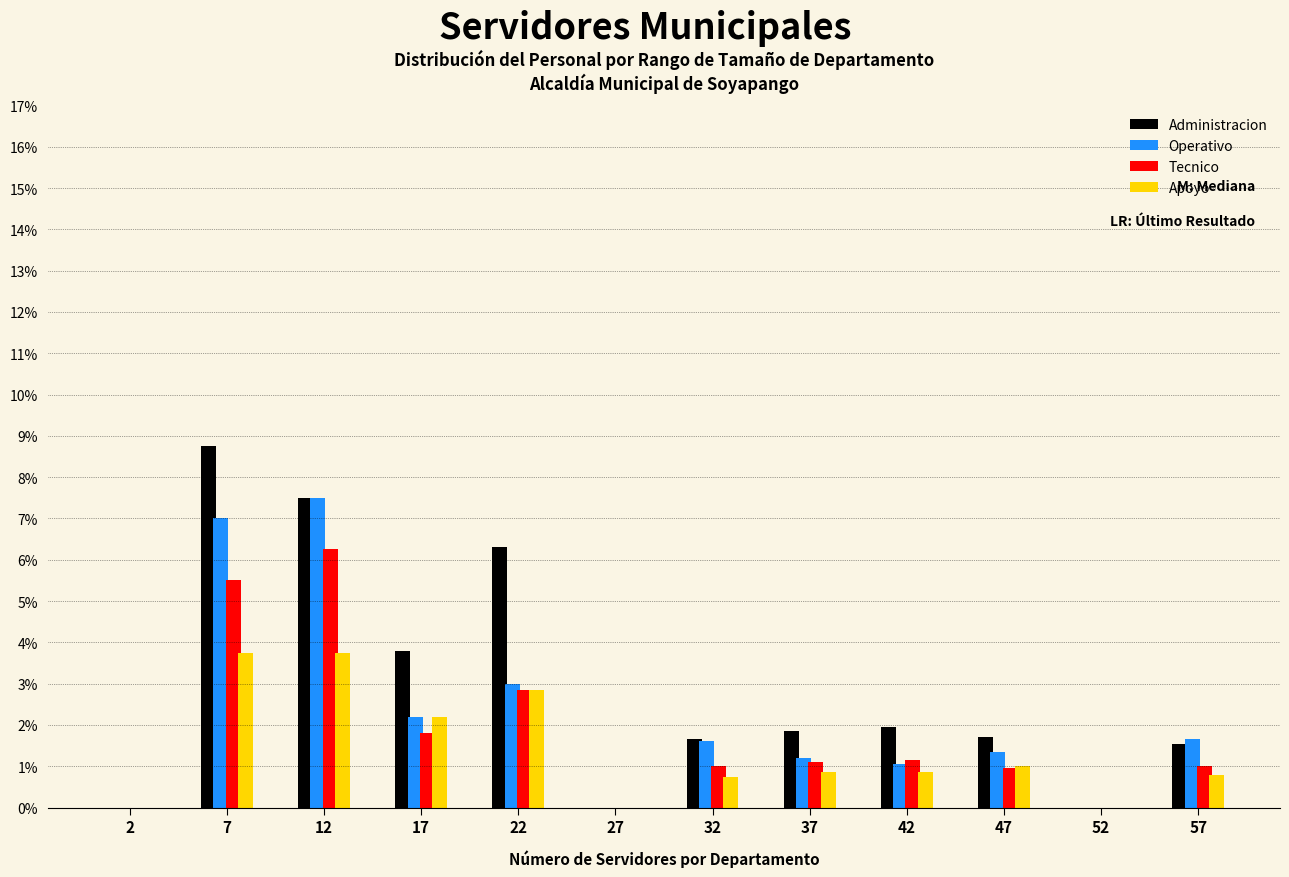

Reading left to right, list every range on the x-axis with the height of the bar of each series over it. The values are not printed on the chart, so give them approximately, as read against the axis.

0 to 5: Administracion=0	Operativo=0	Tecnico=0	Apoyo=0
5 to 10: Administracion=8.8	Operativo=7.0	Tecnico=5.5	Apoyo=3.8
10 to 15: Administracion=7.5	Operativo=7.5	Tecnico=6.3	Apoyo=3.8
15 to 20: Administracion=3.8	Operativo=2.2	Tecnico=1.8	Apoyo=2.2
20 to 25: Administracion=6.3	Operativo=3.0	Tecnico=2.9	Apoyo=2.9
25 to 30: Administracion=0	Operativo=0	Tecnico=0	Apoyo=0
30 to 35: Administracion=1.7	Operativo=1.6	Tecnico=1.0	Apoyo=0.8
35 to 40: Administracion=1.9	Operativo=1.2	Tecnico=1.1	Apoyo=0.9
40 to 45: Administracion=2.0	Operativo=1.1	Tecnico=1.2	Apoyo=0.9
45 to 50: Administracion=1.7	Operativo=1.4	Tecnico=1.0	Apoyo=1.0
50 to 55: Administracion=0	Operativo=0	Tecnico=0	Apoyo=0
55 to 60: Administracion=1.6	Operativo=1.7	Tecnico=1.0	Apoyo=0.8